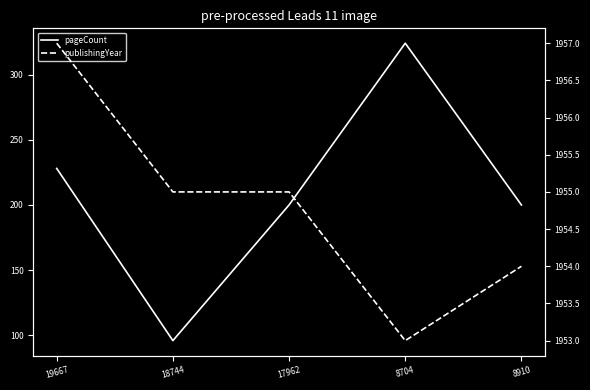

How many values in the publishingYear series exceed 1955?

1